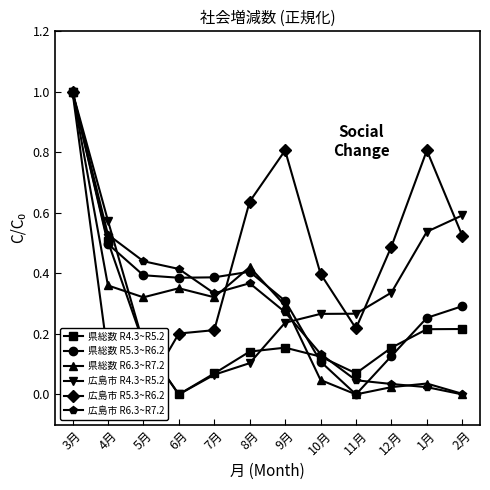

What is the difference between the maximum and second lowest values in the 広島市 R6.3~R7.2 series?

1.0